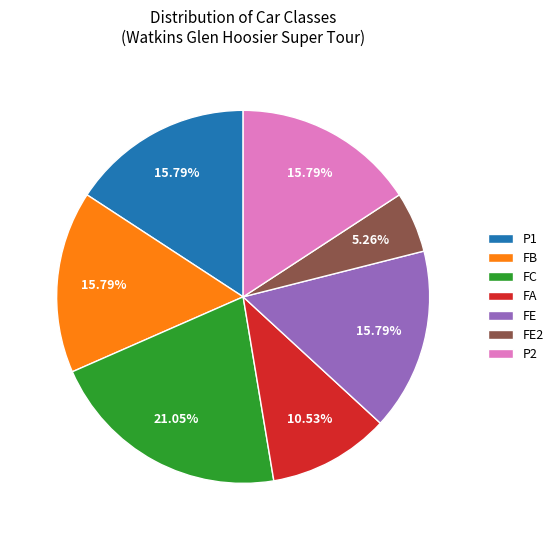

Count the number of slices in the pie.

7